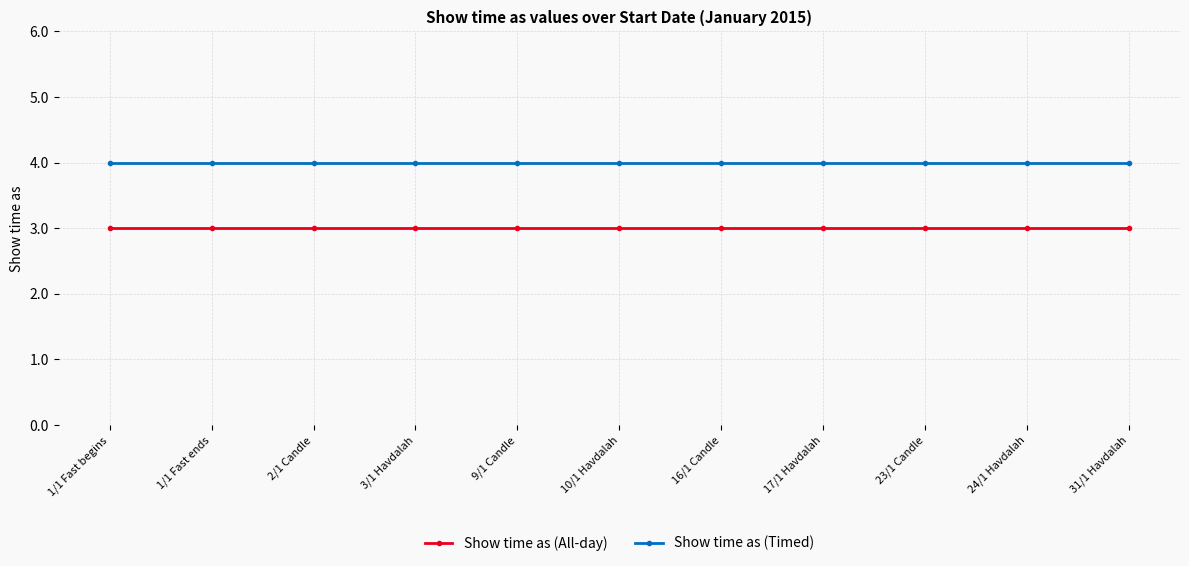

What is the label of the 11th point from the right?

1/1 Fast begins